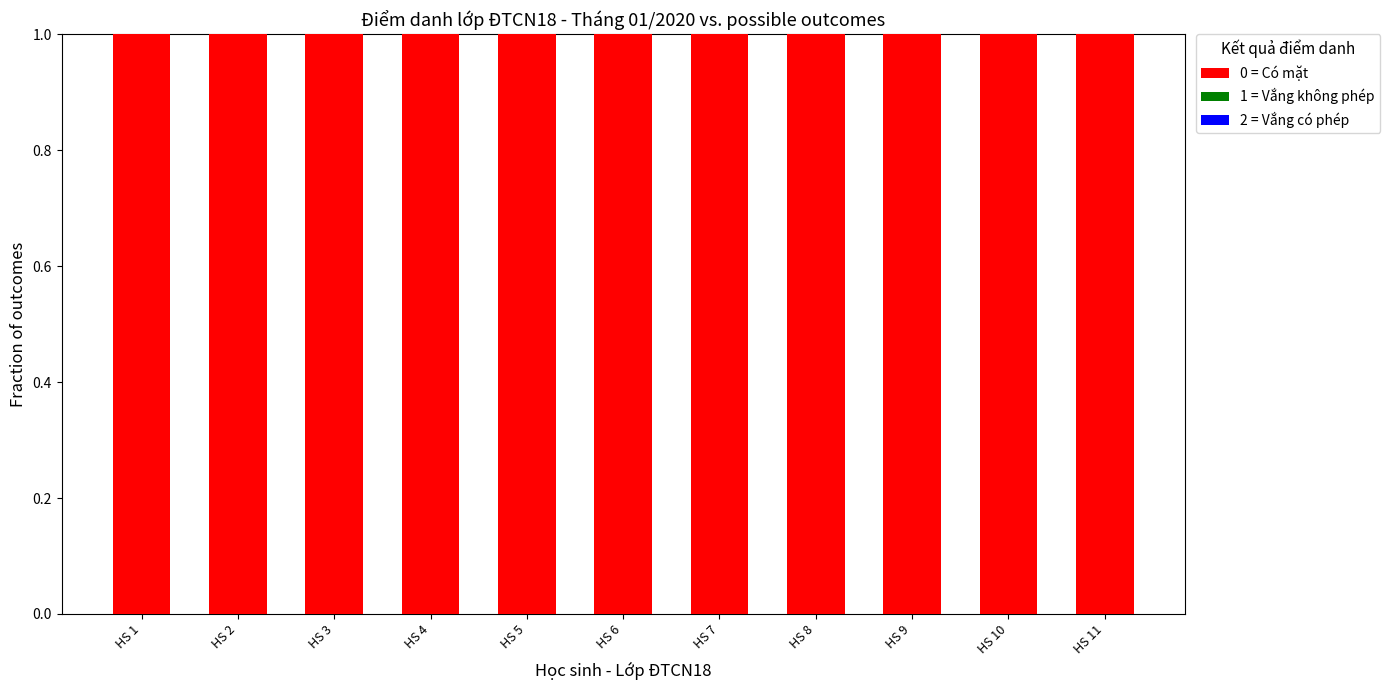

At how many categories does at least one series exceed 0?

11